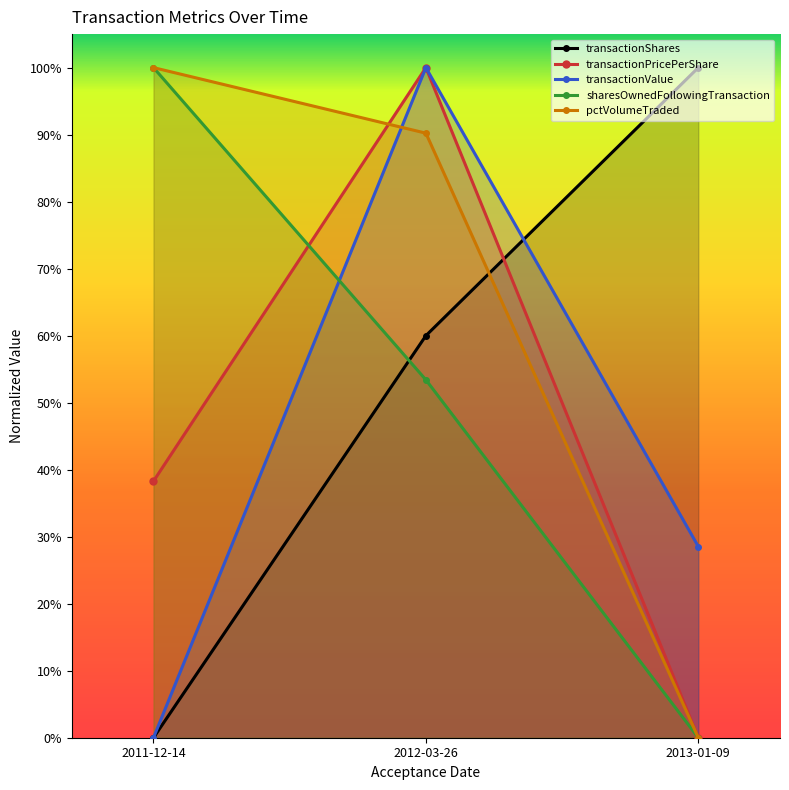

The pctVolumeTraded series shows 0.9 at 2012-03-26. True or false?

True